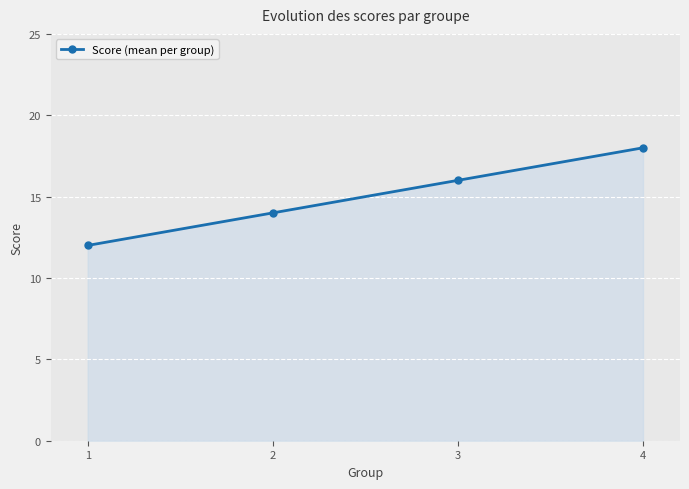

Does the chart have visible grid lines?

Yes